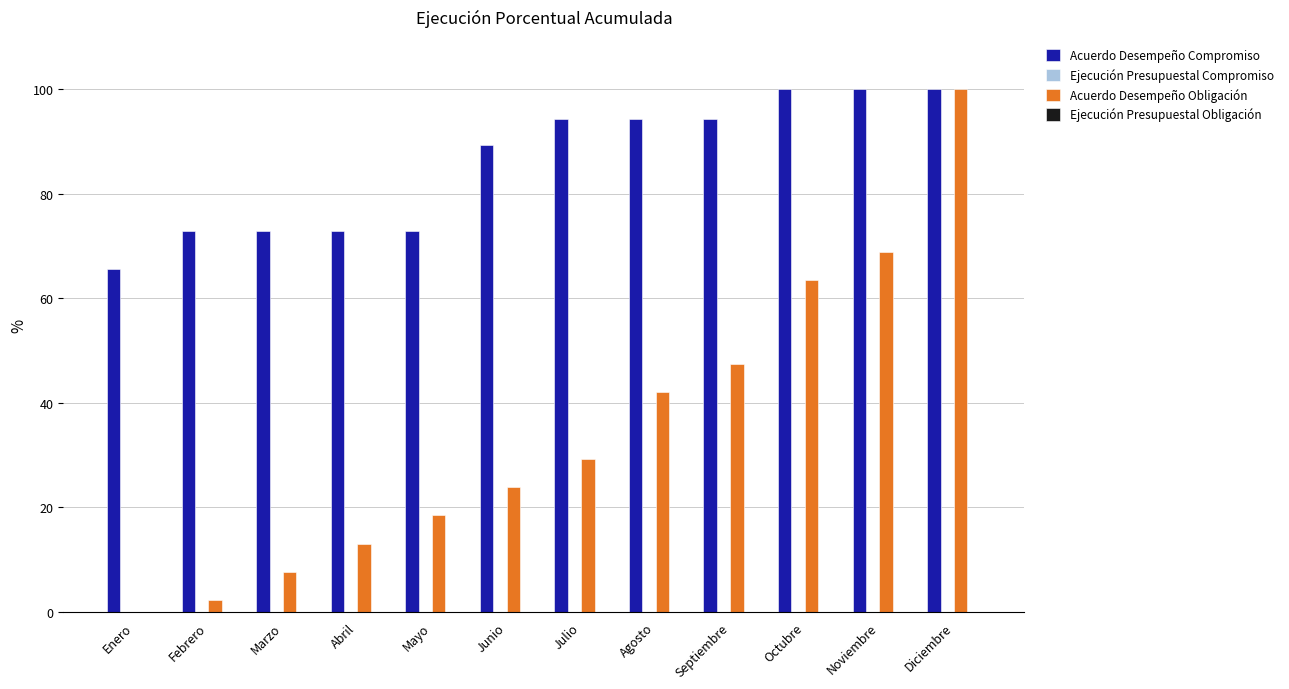

At which category is the sum across all series the highest?

Diciembre